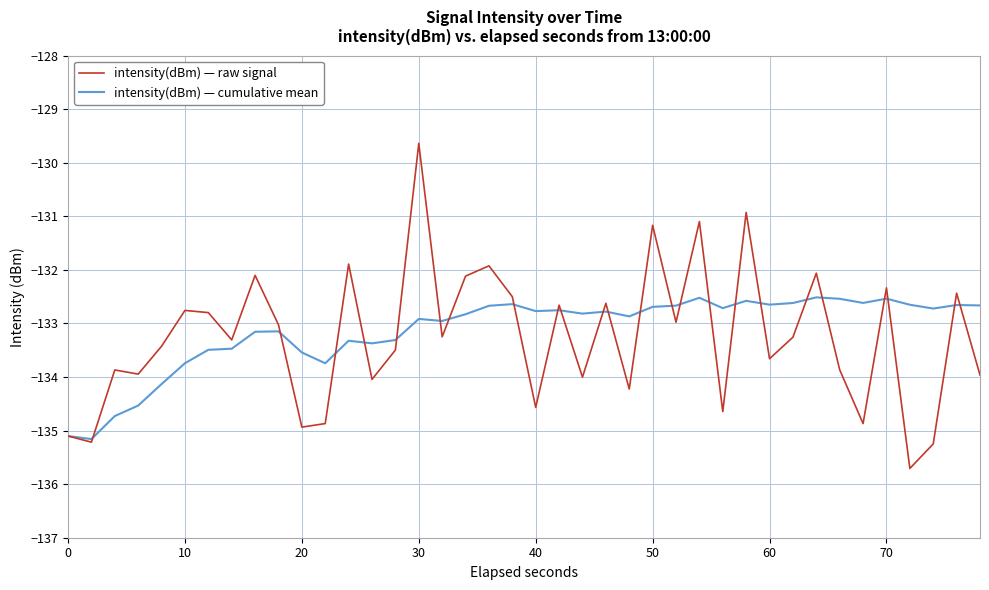

What is the maximum value shown in the chart?

-129.6